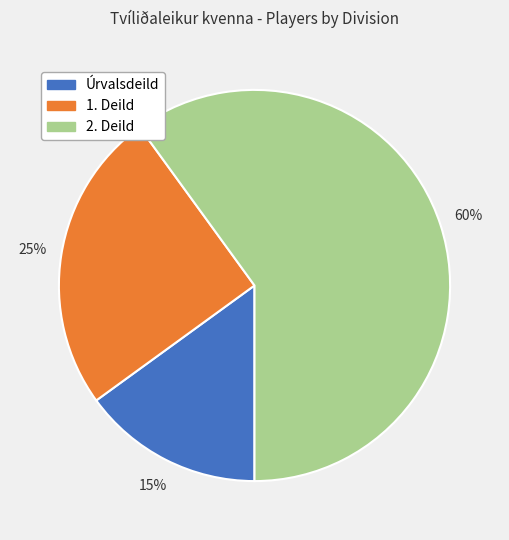

Is it true that 2. Deild is 47% of the pie?

False